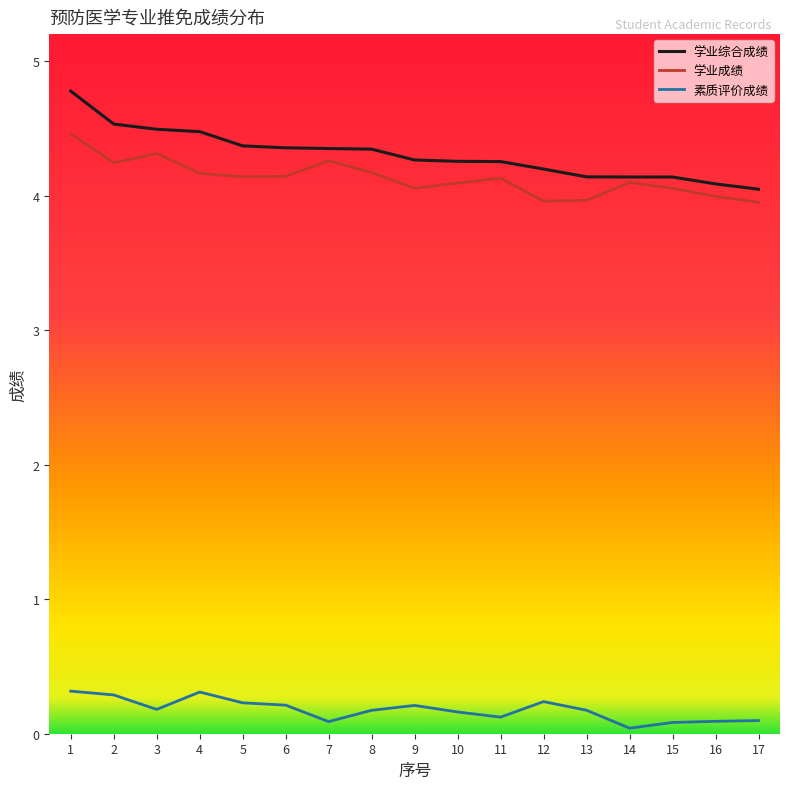

Read the 学业综合成绩 value at 7.

4.3